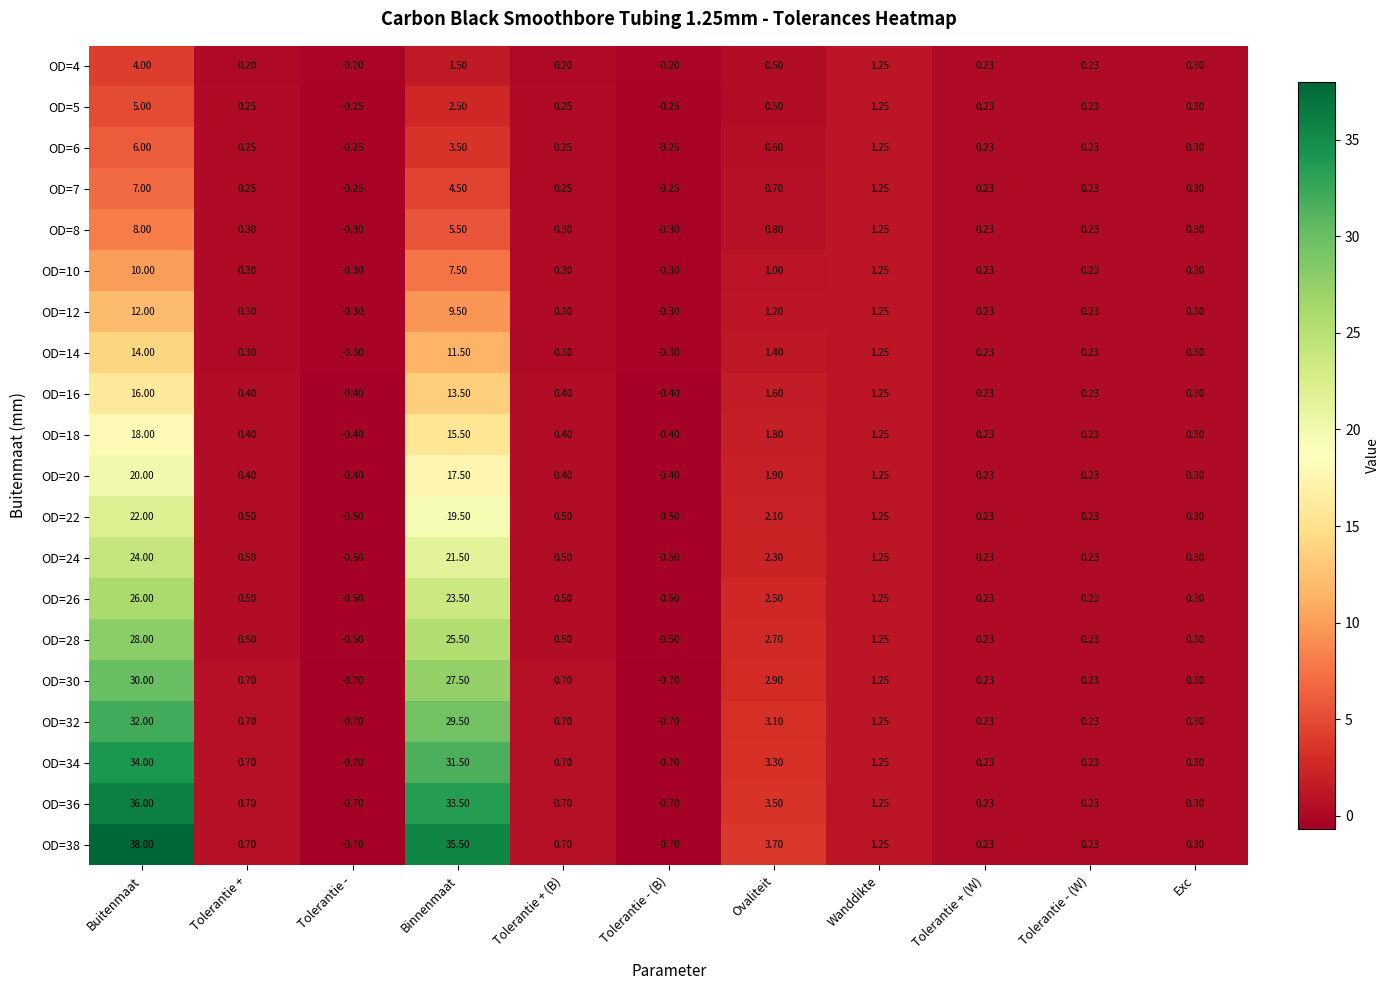

At how many categories does at least one series exceed 6?

2